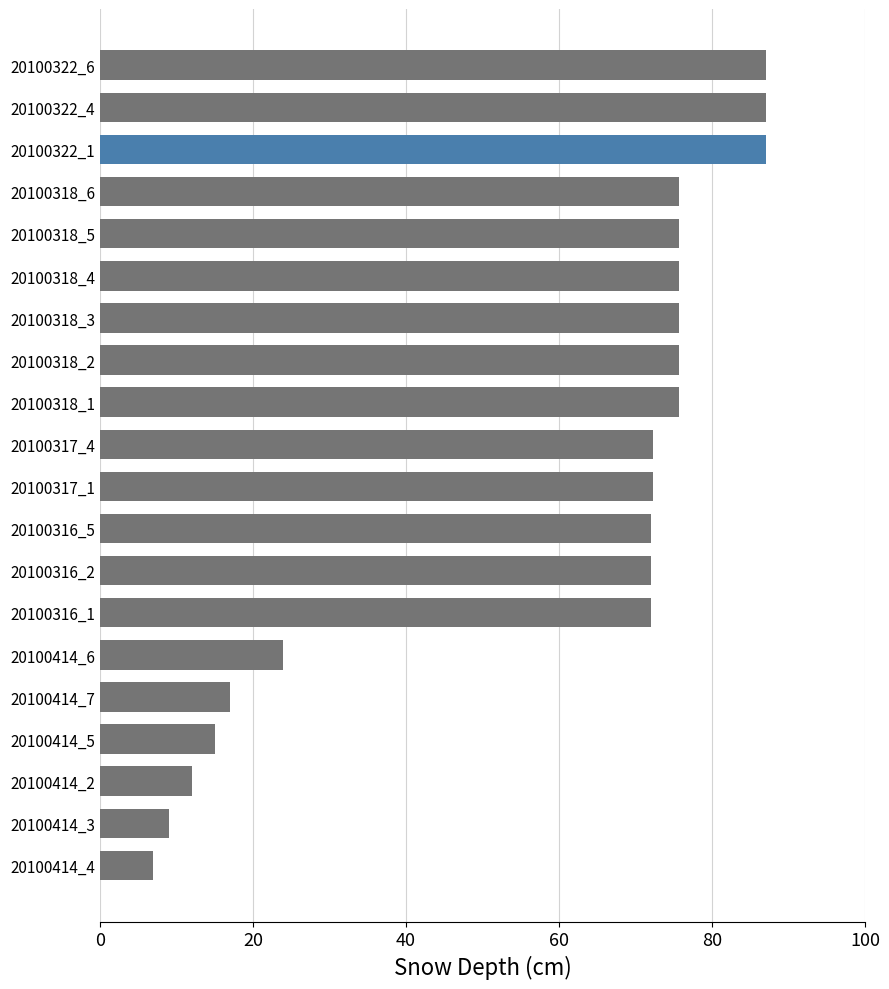

What position from the bottom is 20100318_3?

14